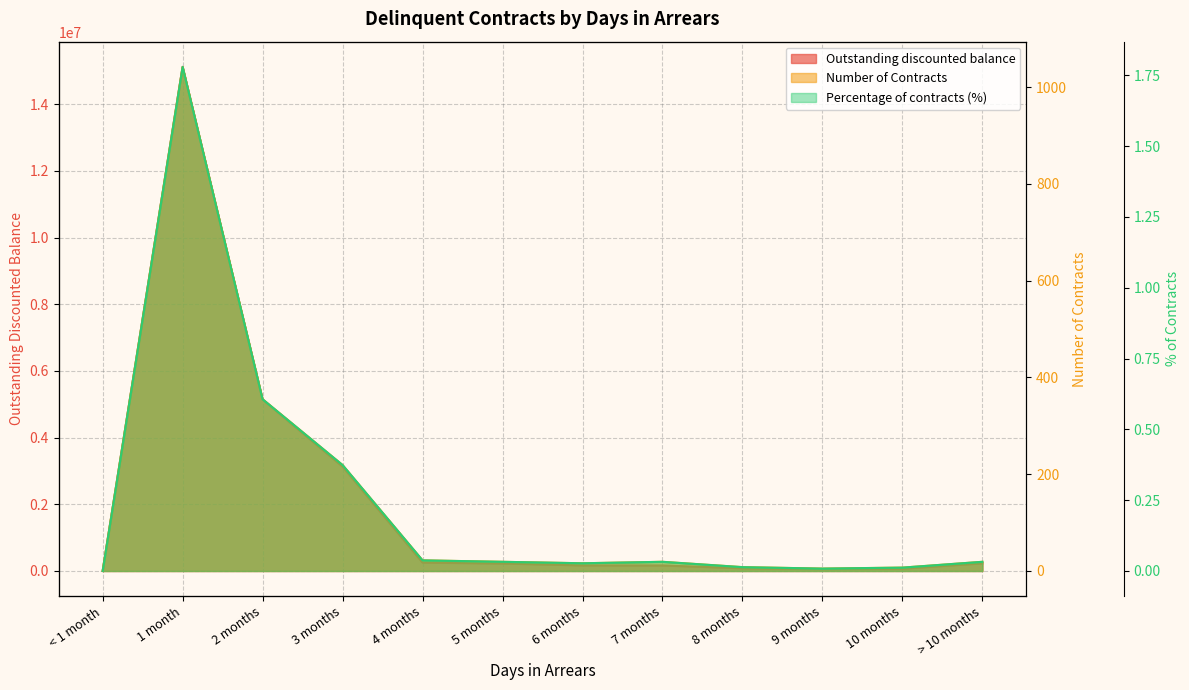

Reading left to right, transcribe all the data shown in this chart.

Number of Contracts: 0.0	1042.0	355.0	219.0	22.0	19.0	16.0	19.0	8.0	5.0	7.0	19.0
Outstanding discounted balance: 0.0	15120168.0	5141377.0	3130787.6	252009.0	225812.9	167700.7	166434.6	82003.5	54920.1	69288.2	230705.5
Percentage of contracts: 0.0	1.8	0.6	0.4	0.0	0.0	0.0	0.0	0.0	0.0	0.0	0.0